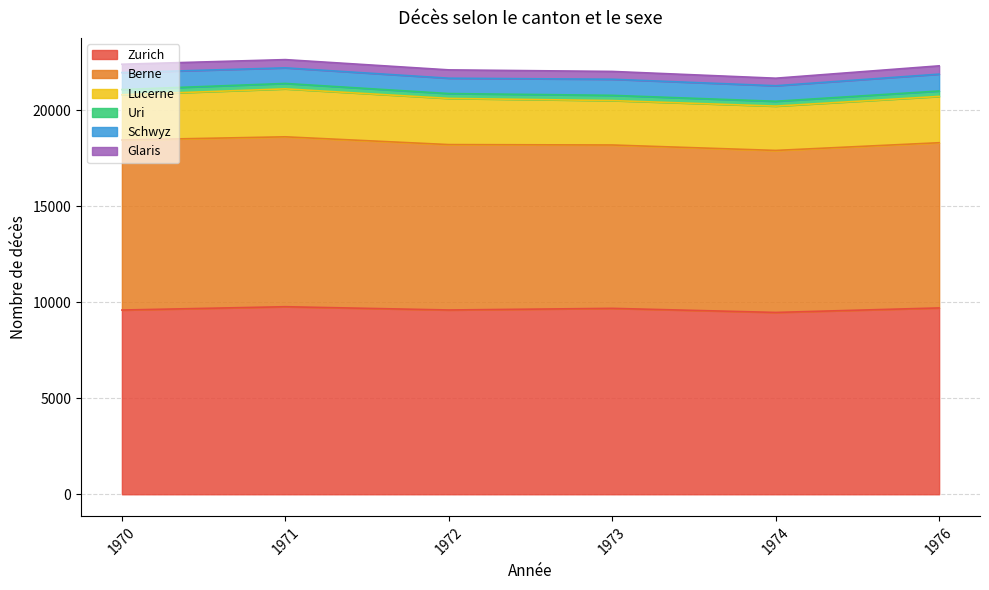

Count the number of data series in this chart.

6